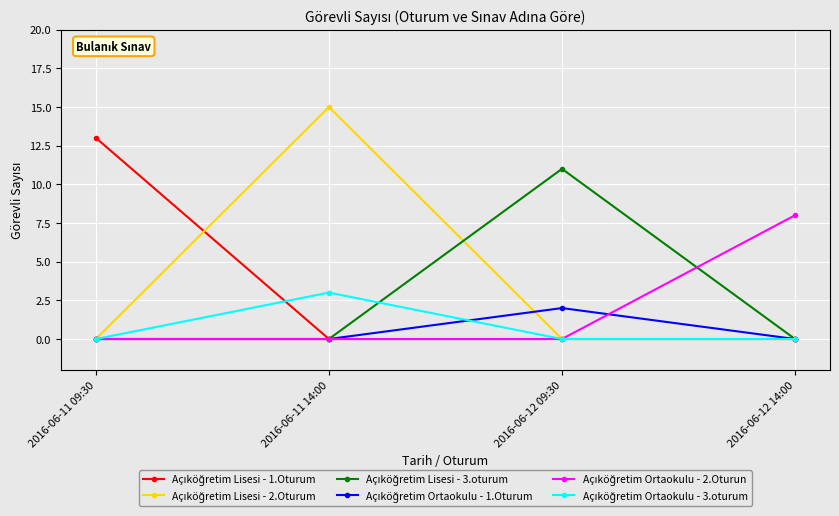

What is the greatest value displayed?

15